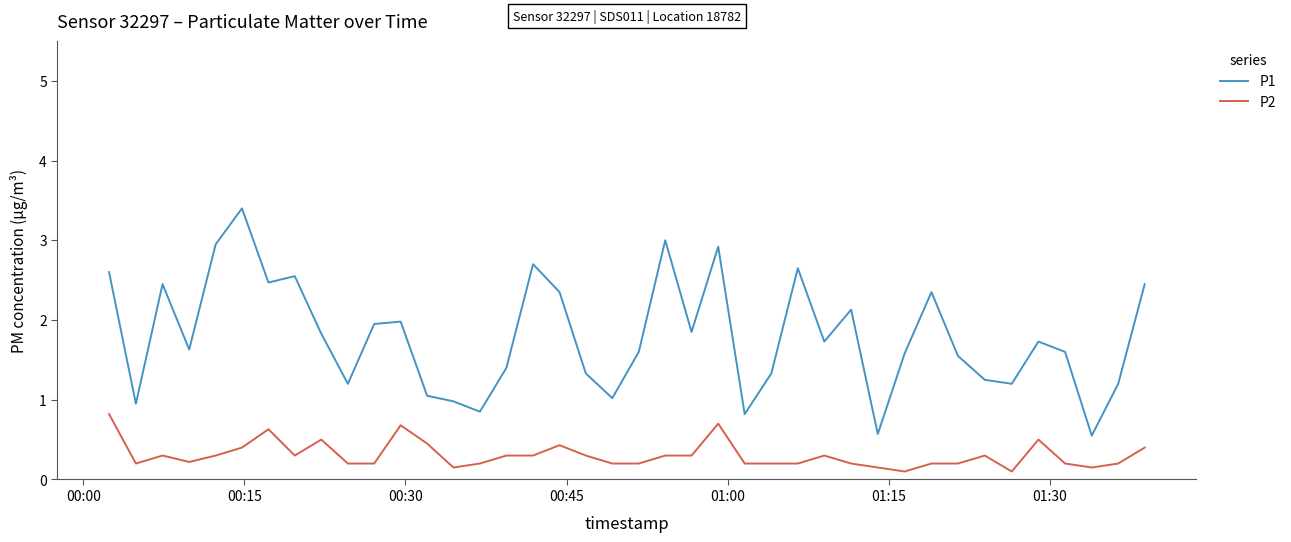

What is the average value of the P1 series?

1.8